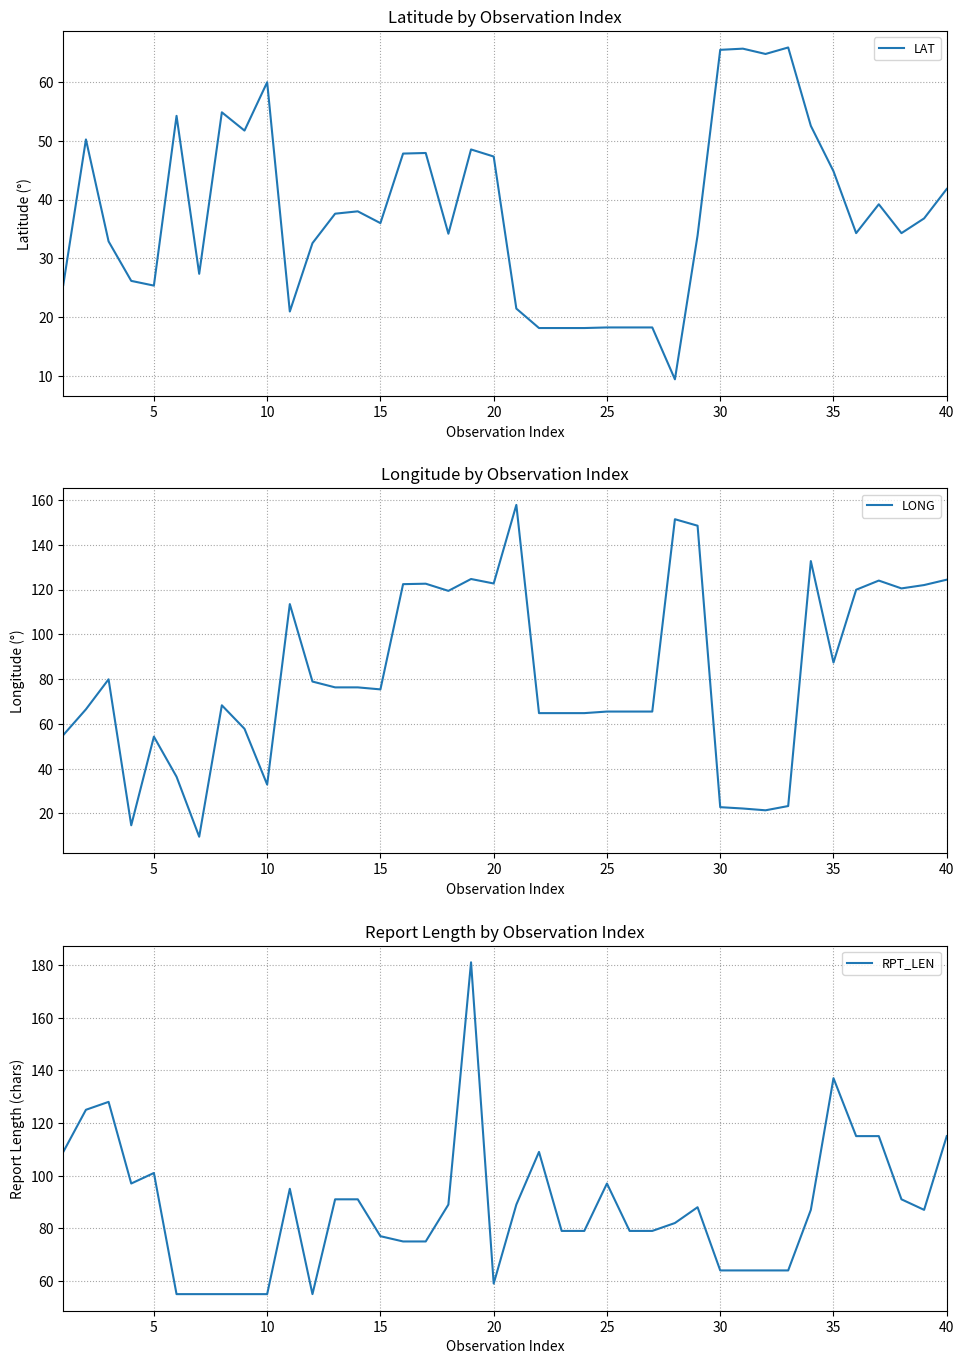

Is it true that LAT equals 50.1 at 15?

False